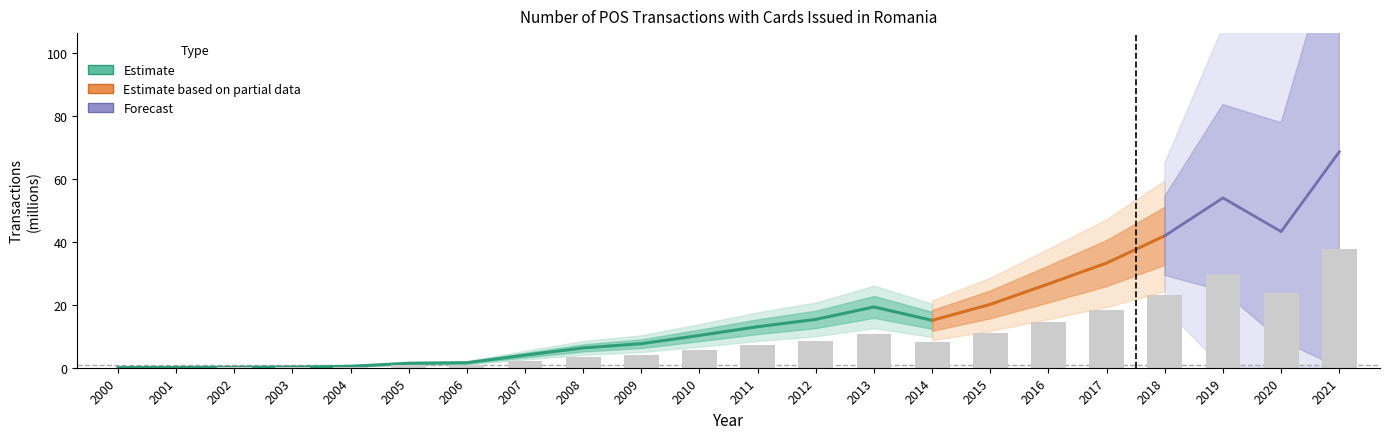

Is it true that the value at 2010 is 1.1?

False